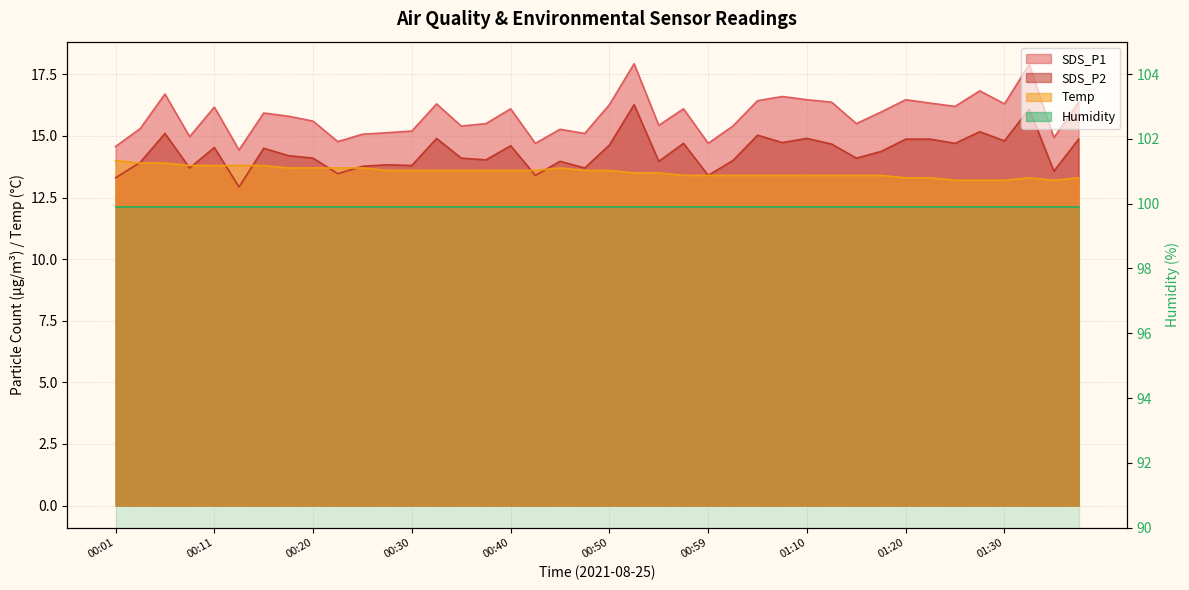

What is the minimum value for SDS_P2?

12.9